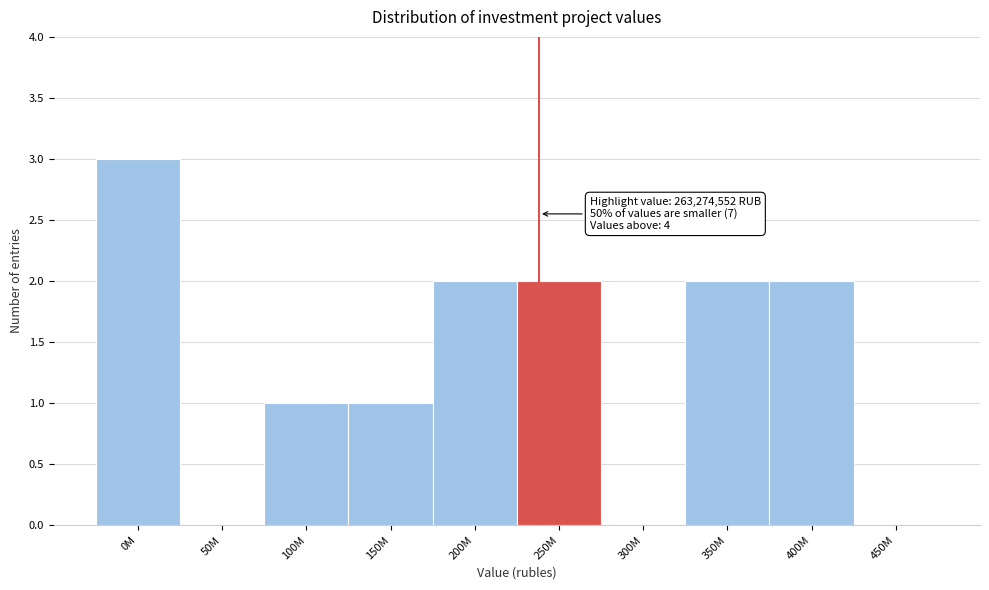

Reading left to right, list all the values displayed in this chart.

0M=3	50M=0	100M=1	150M=1	200M=2	250M=2	300M=0	350M=2	400M=2	450M=0